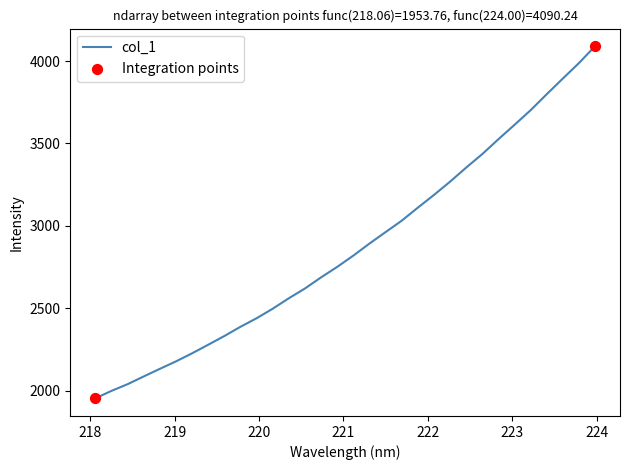

What is the difference between the maximum and minimum values?

2136.5